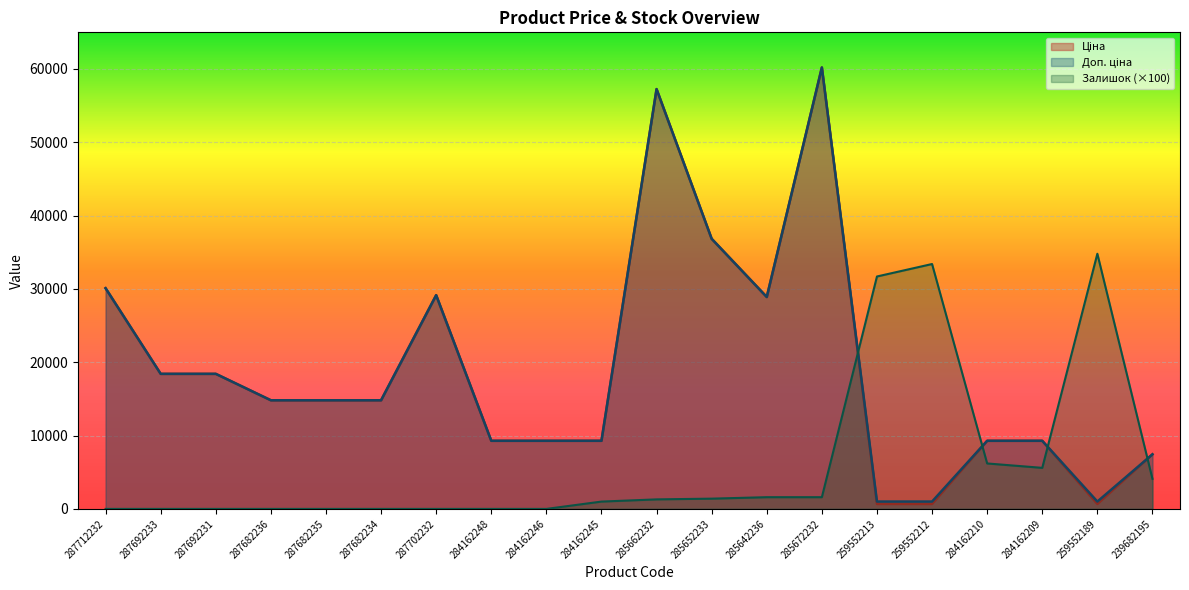

What is the difference between the second highest and minimum values in the Доп. ціна series?

56253.9